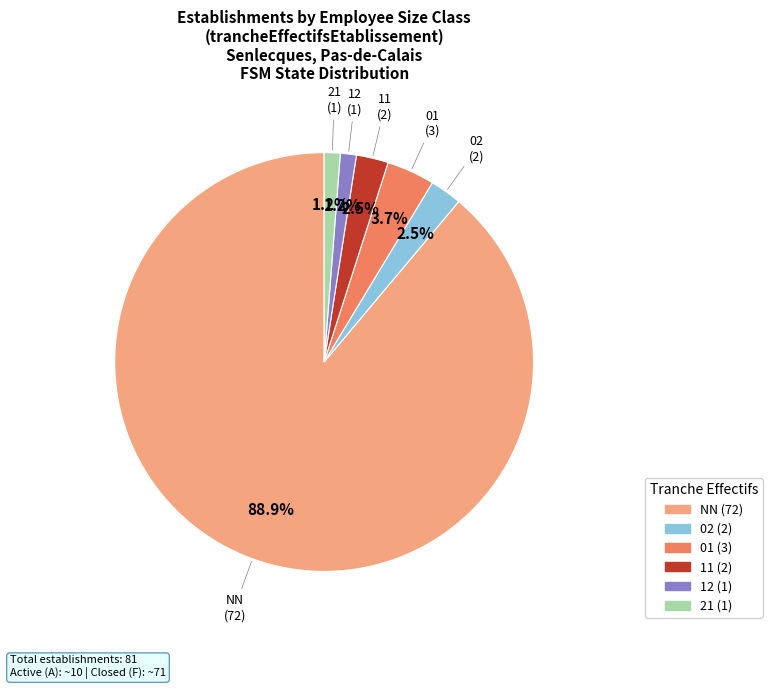

Is there any slice that represents more than half of the pie?

Yes